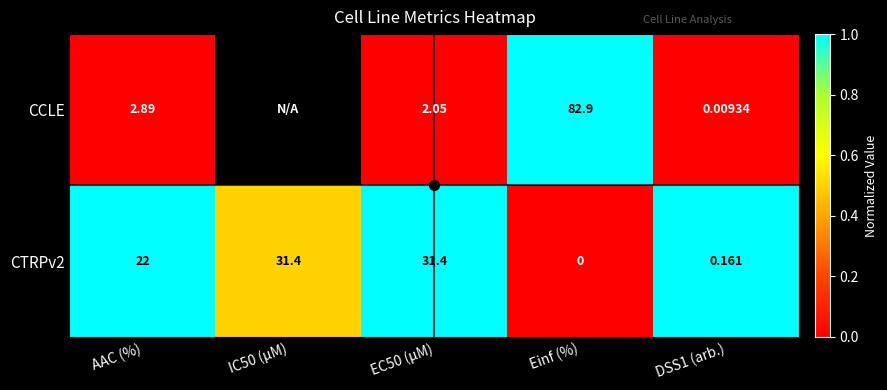

Between EC50 (µM) and Einf (%), which series saw the biggest shift?

CCLE